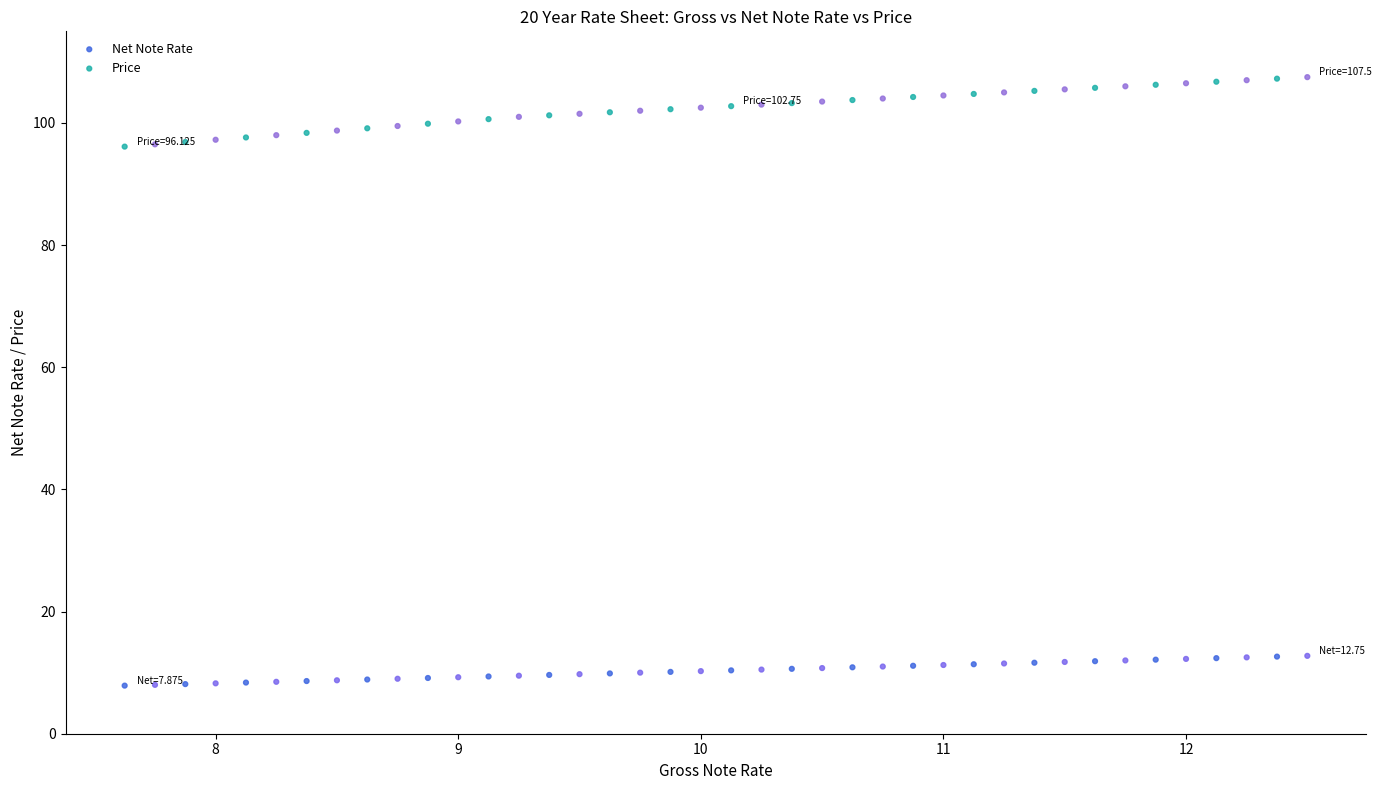

Which series reaches the minimum Y coordinate?

Net Note Rate